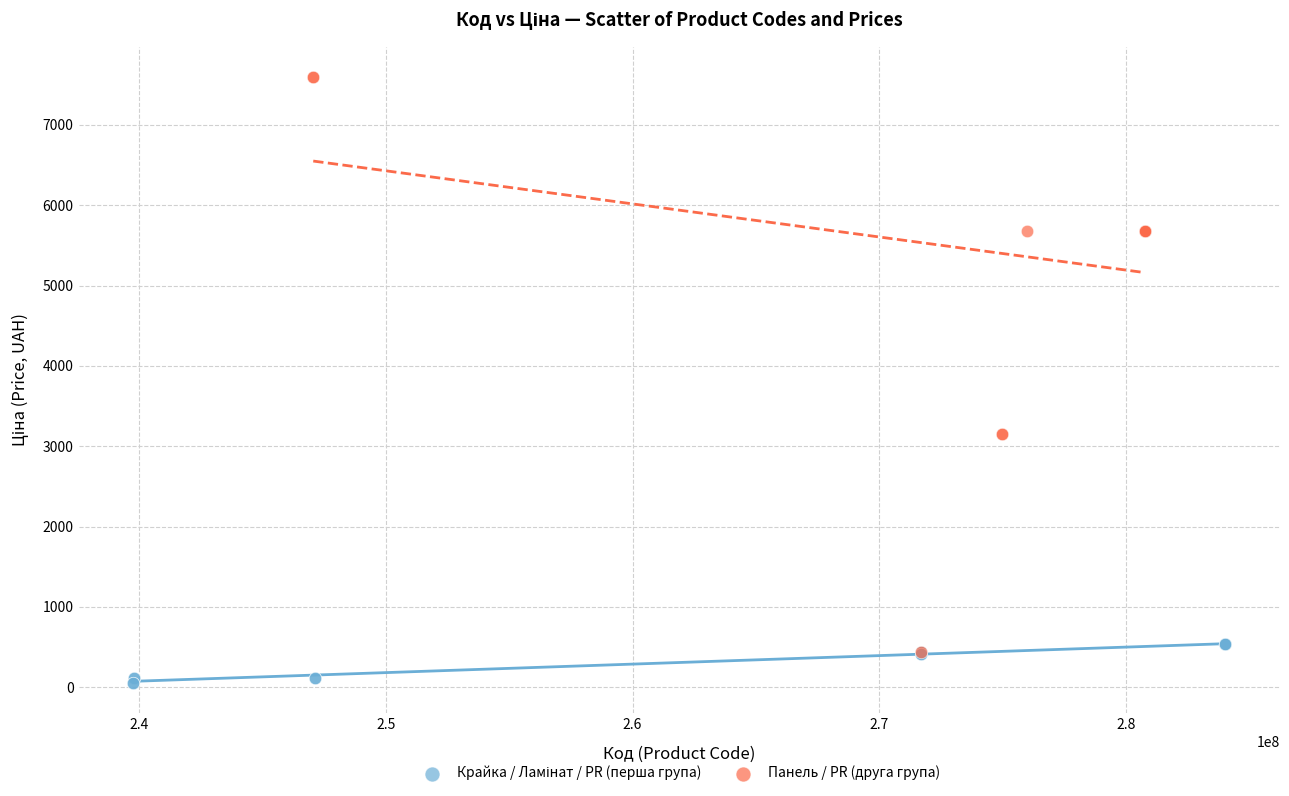

Which series contains the highest Y value?

Панель / PR (друга група)